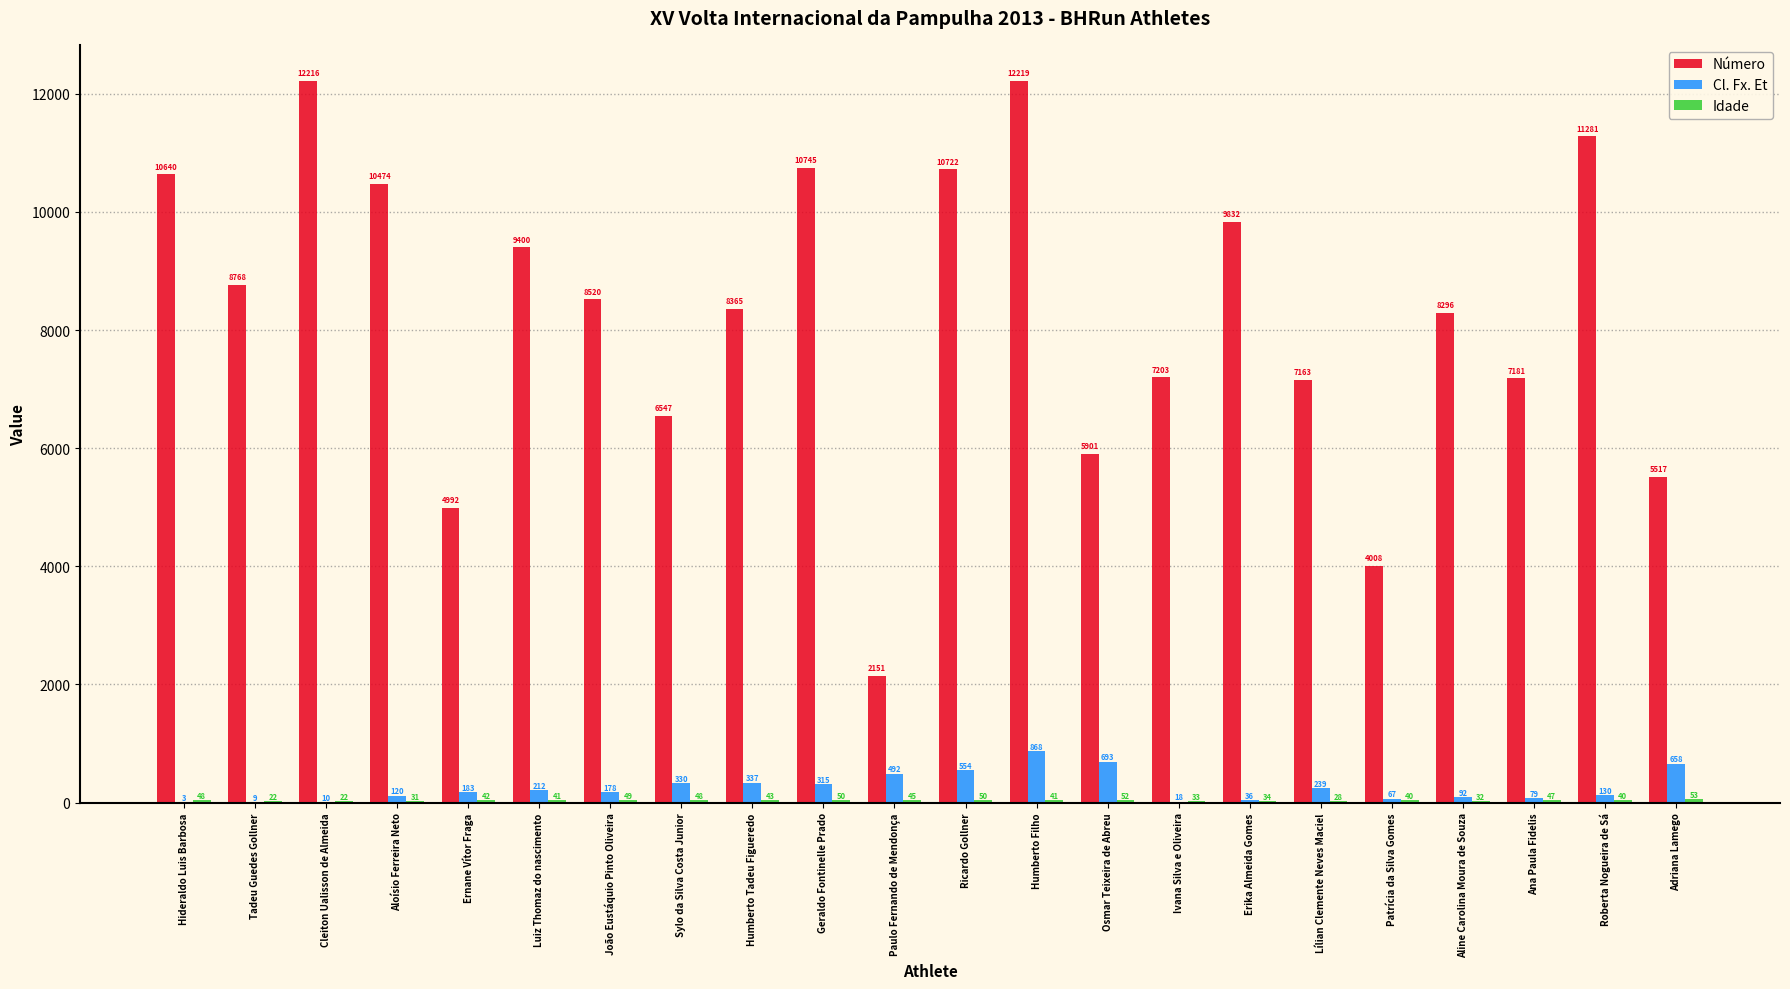

Where is Número nearest to the value 7185?

Ana Paula Fidelis